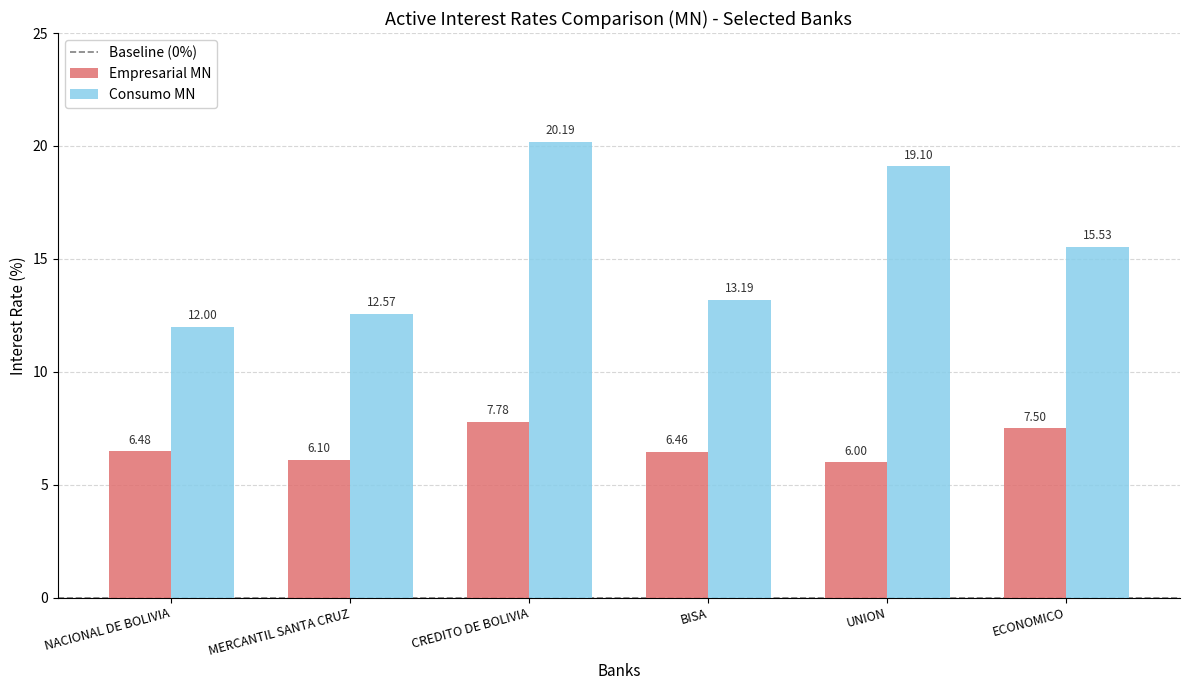

At how many categories does at least one series exceed 12?

6